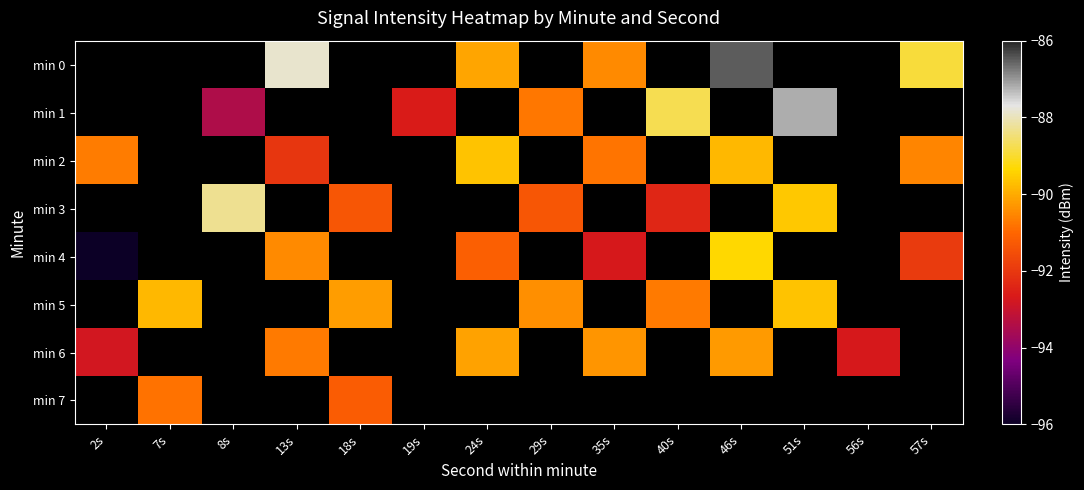

How many values in min 5 are below zero?

5